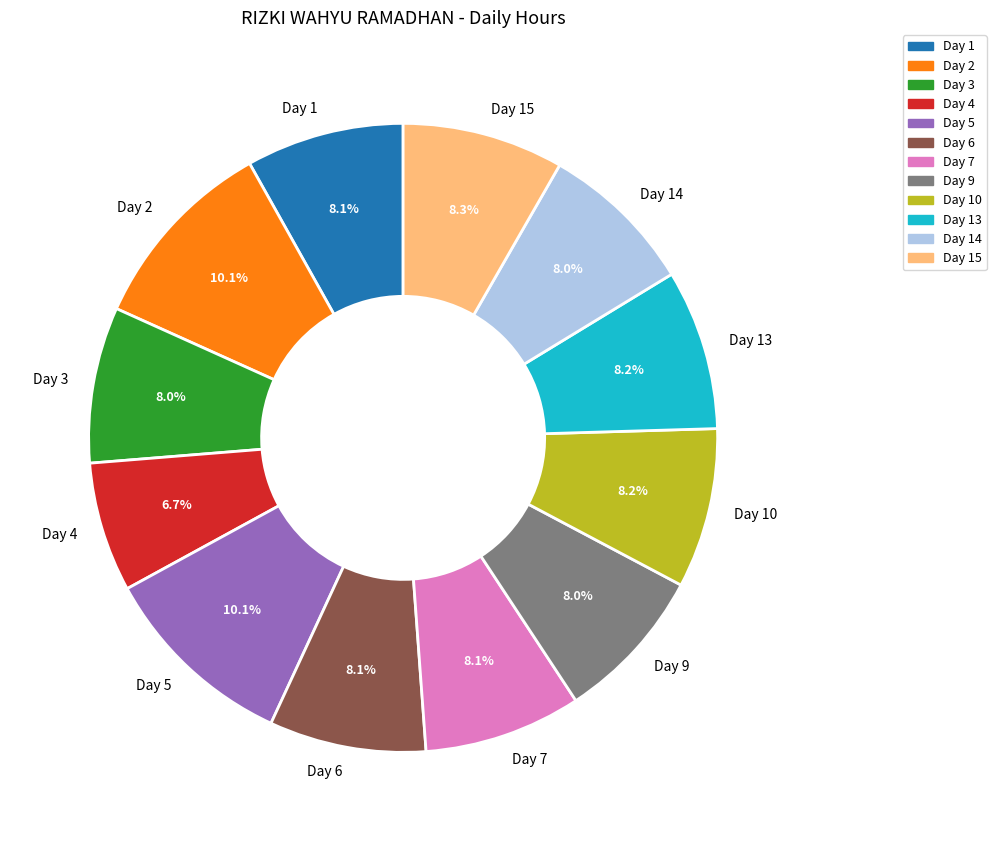

Count the number of slices in the pie.

12